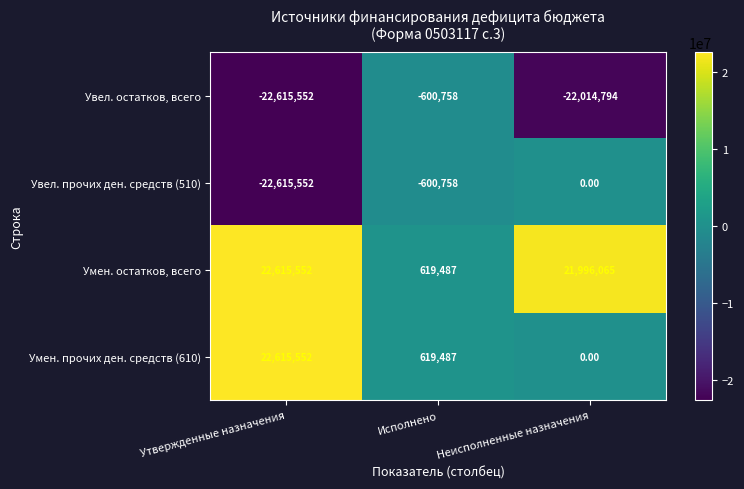

What is the difference between the highest and lowest values at Исполнено?

1220245